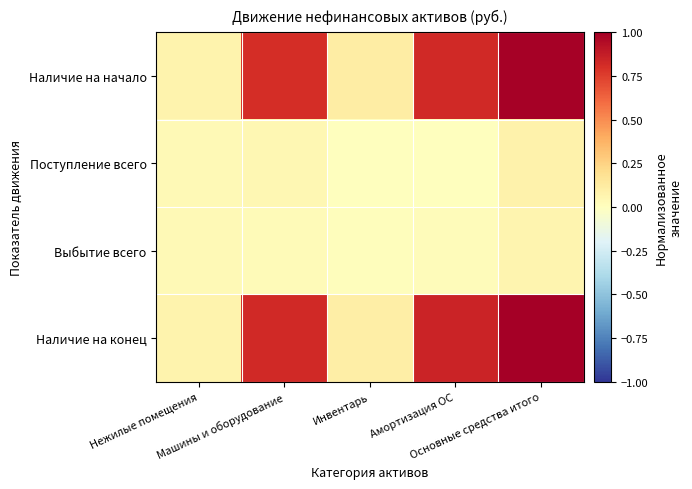

Rank the series at Основные средства итого from highest to lowest value.

Наличие на конец, Наличие на начало, Поступление всего, Выбытие всего